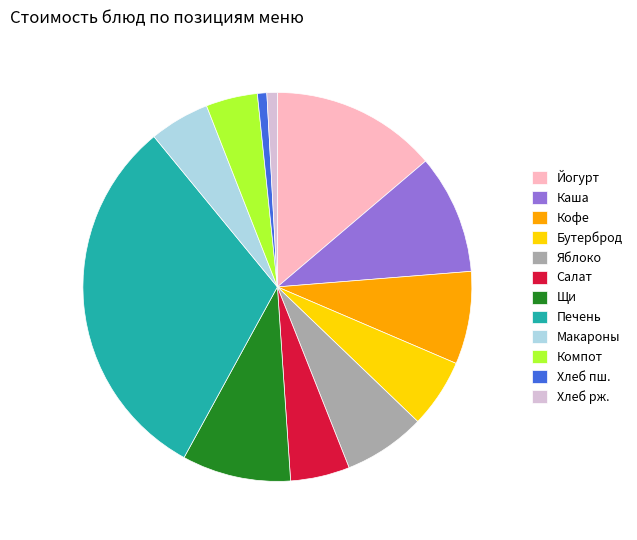

True or false: Яблоко accounts for 1% of the total.

False